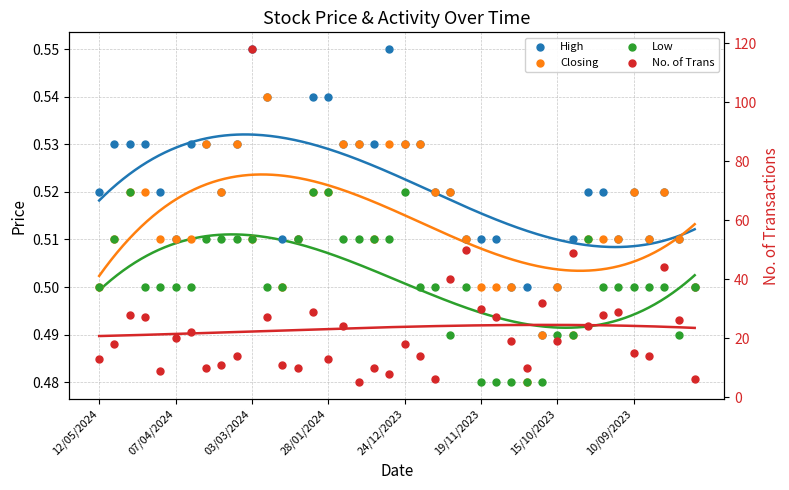

Which series contains the highest Y value?

No. of Trans